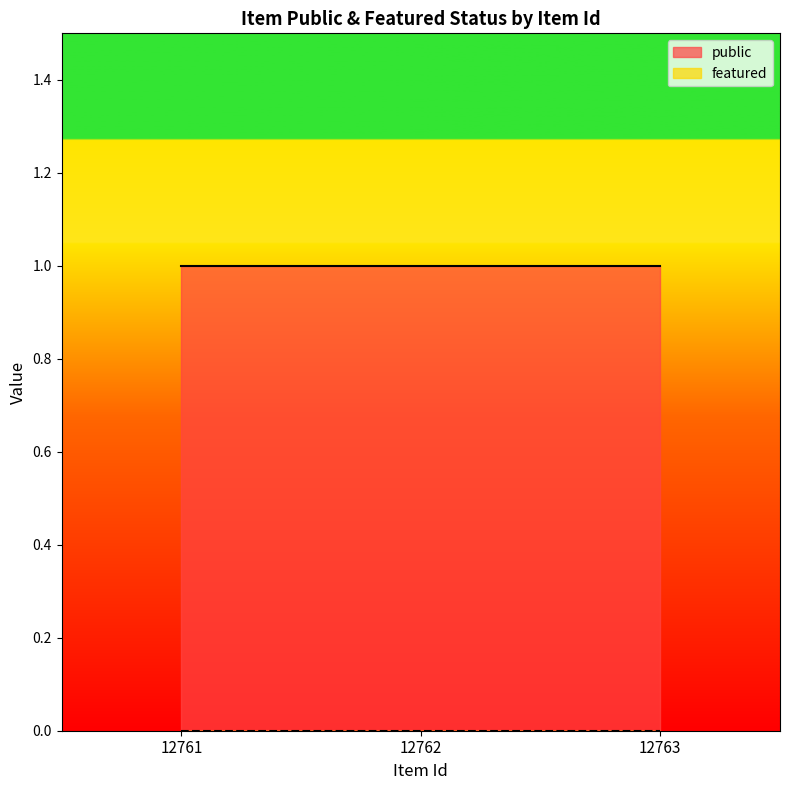

Reading left to right, list all the values displayed in this chart.

public: 1	1	1
featured: 0	0	0